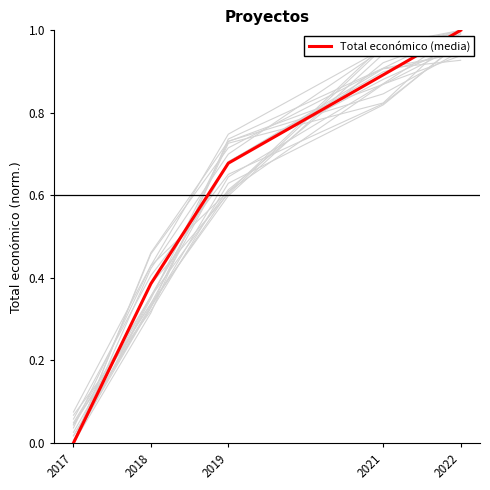

How many lines are shown in the chart?

1